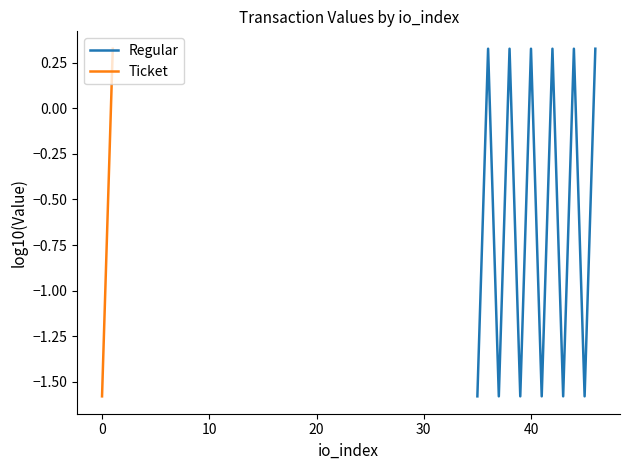

What is the minimum value for Regular?

-1.6